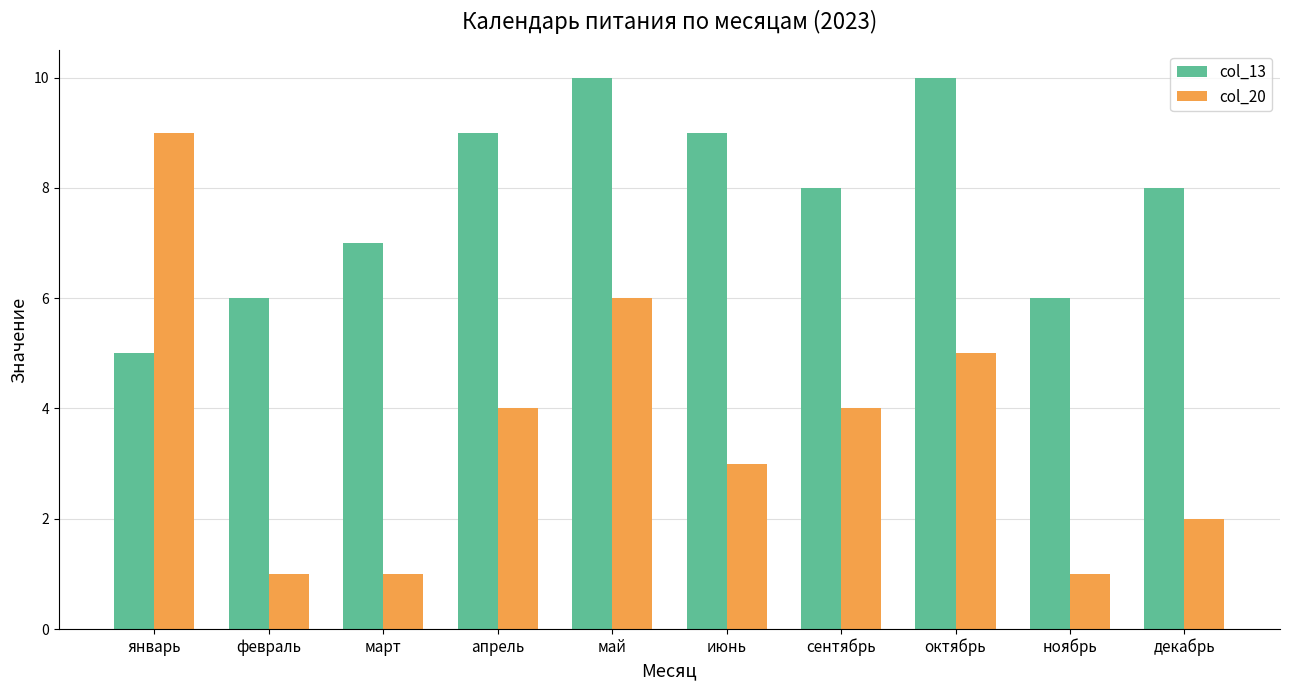

Rank the series at январь from lowest to highest value.

col_13, col_20